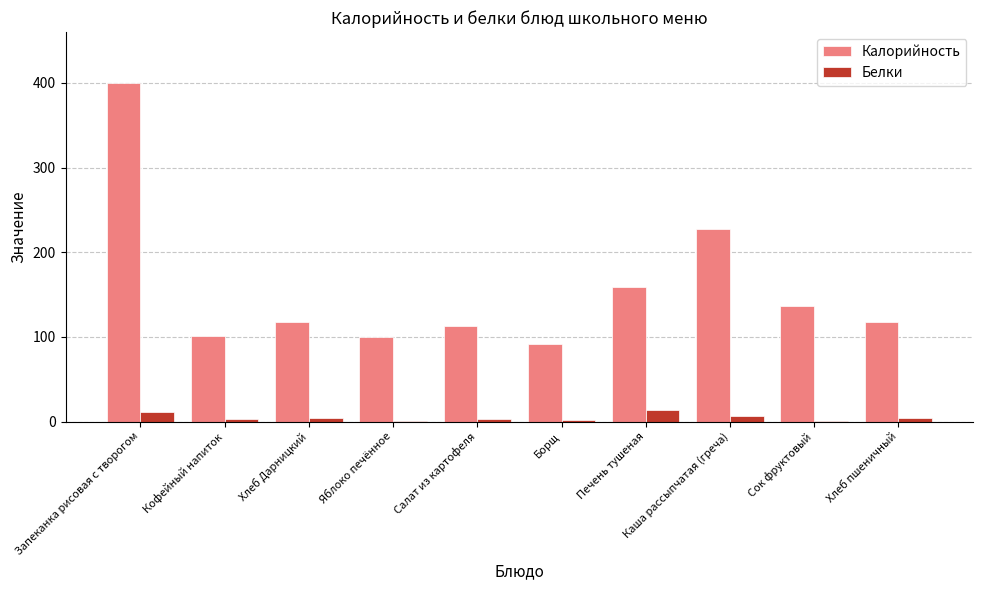

How many groups of bars are there?

10